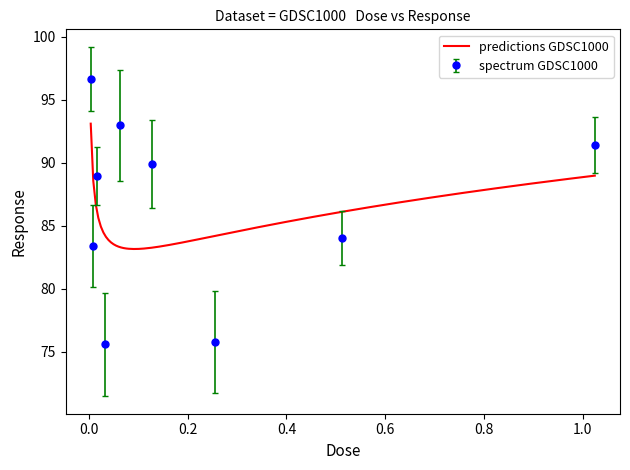

Rank the categories by value from highest to lowest.

0.004, 0.064, 1.024, 0.128, 0.016, 0.512, 0.008, 0.256, 0.032